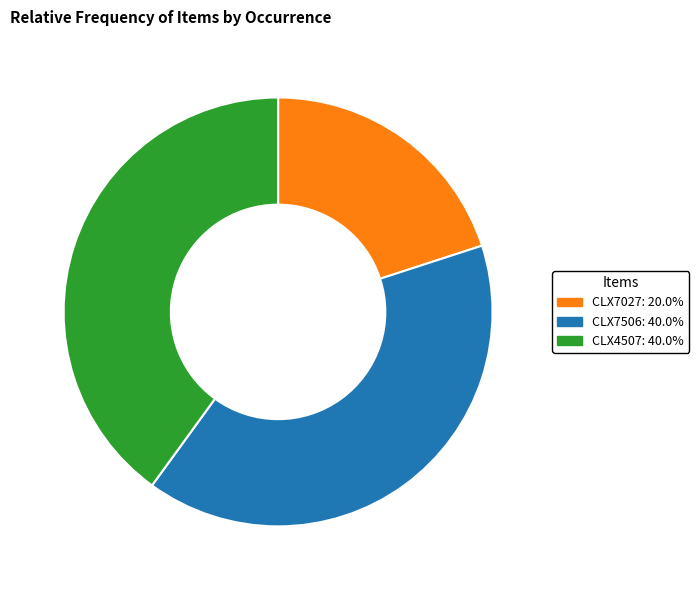

Is the sum of CLX7027 and CLX7506 greater than half?

Yes